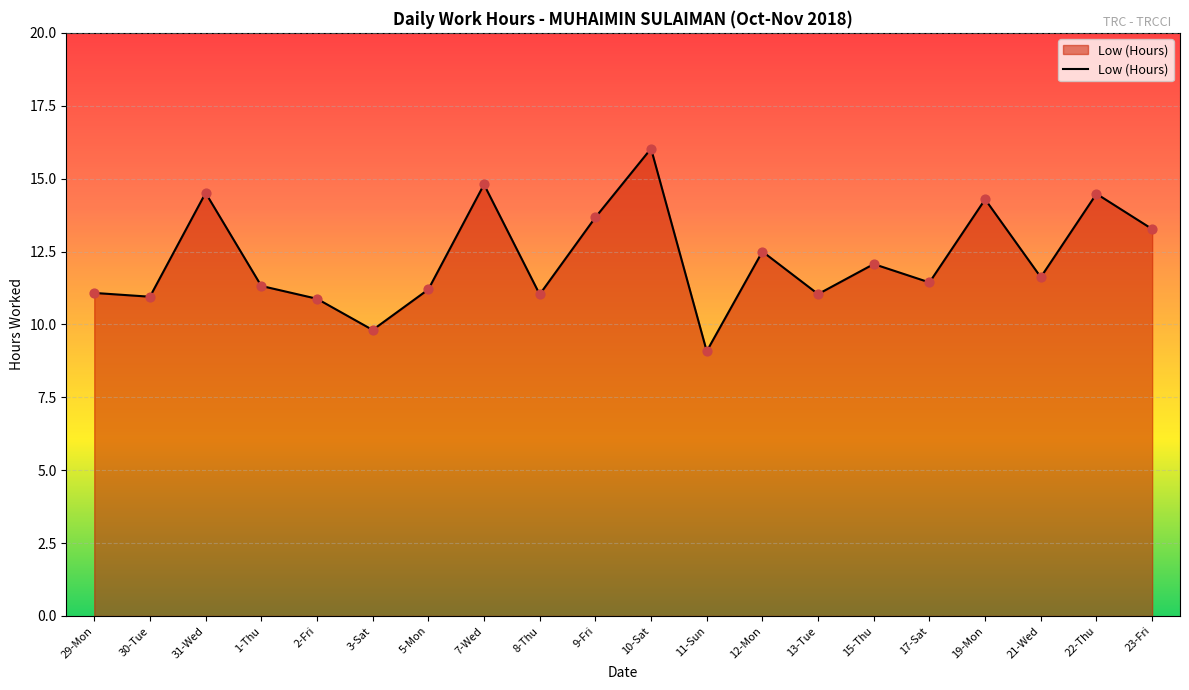

What is the ratio of the value at 17-Sat to the value at 8-Thu?

1.0